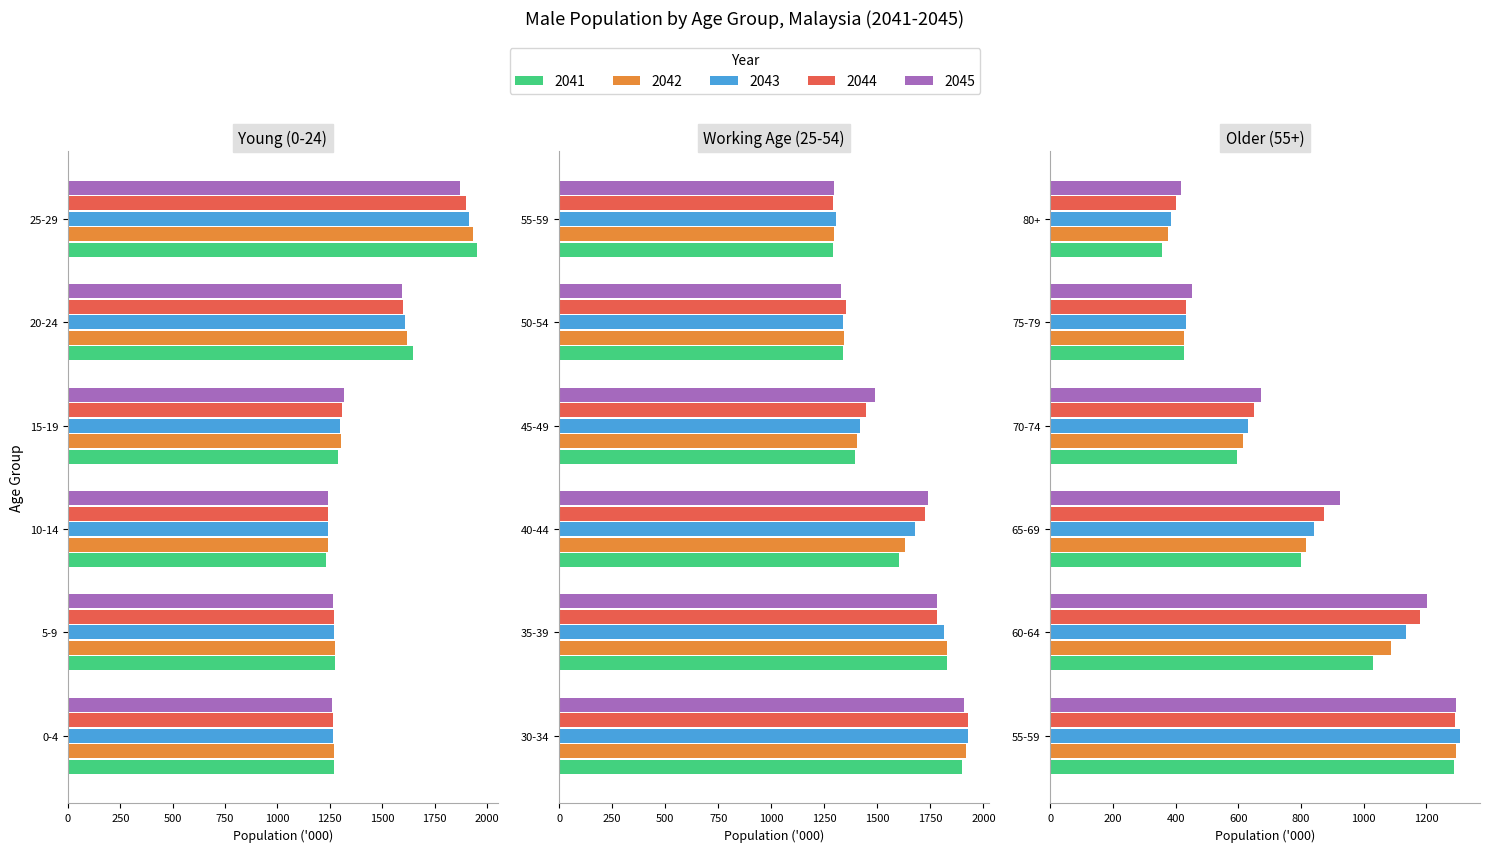

Rank the categories by 2044 value from highest to lowest.

30-34, 25-29, 35-39, 40-44, 20-24, 45-49, 50-54, 15-19, 55-59, 5-9, 0-4, 10-14, 60-64, 65-69, 70-74, 75-79, 80+